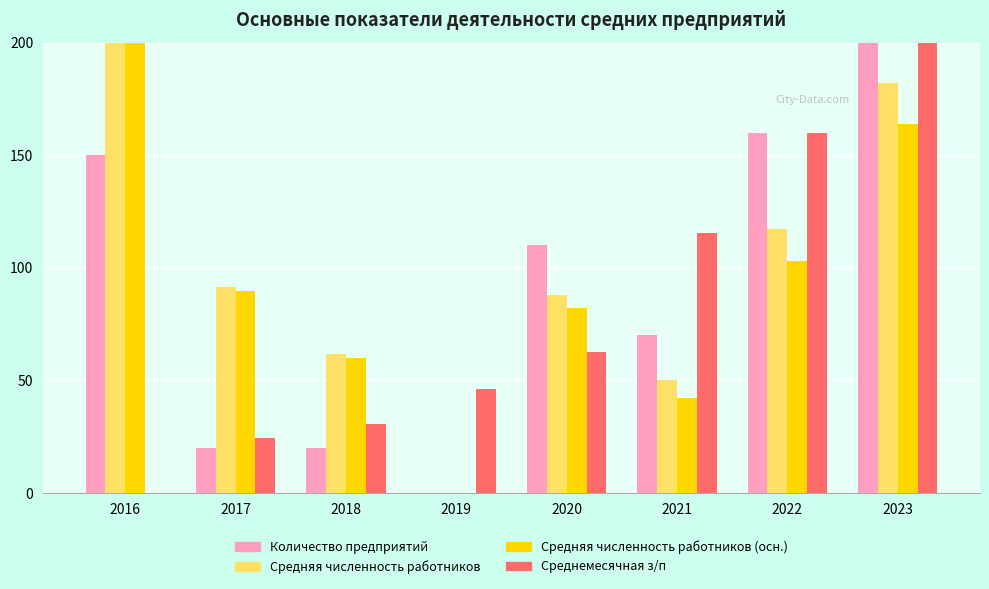

The value of Средняя численность работников at 2023 is 260.4. True or false?

False